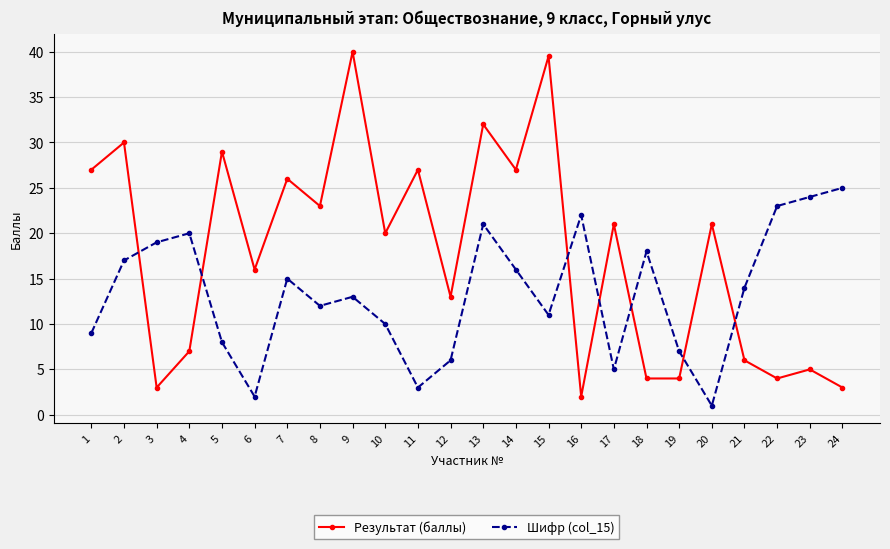

How many intersections are there between Результат (баллы) and Шифр (col_15)?

7